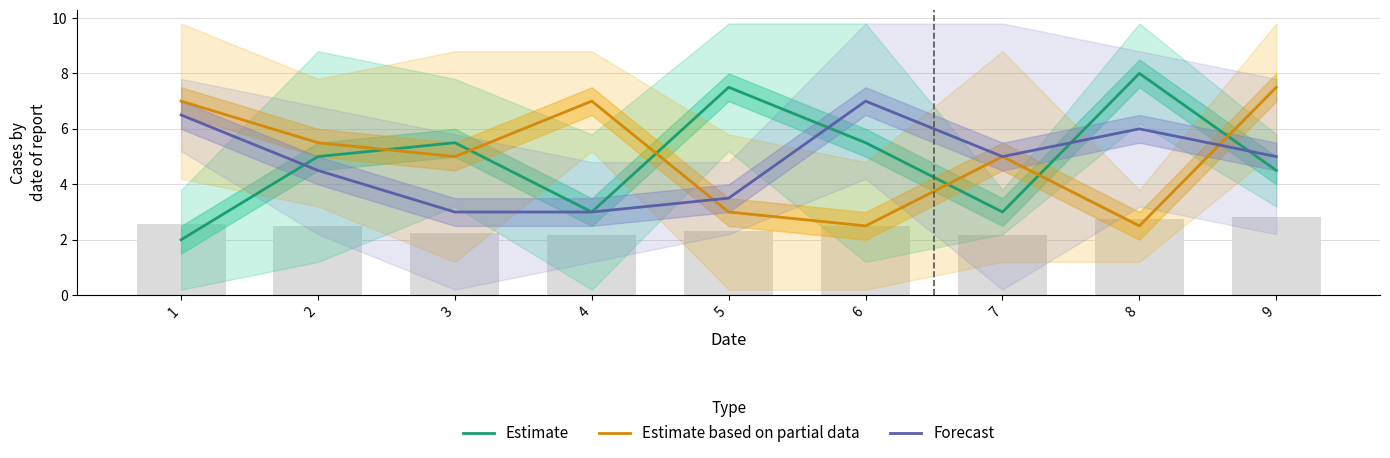

What is the value of the Estimate based on partial data bar at the 2nd from the left?

5.5